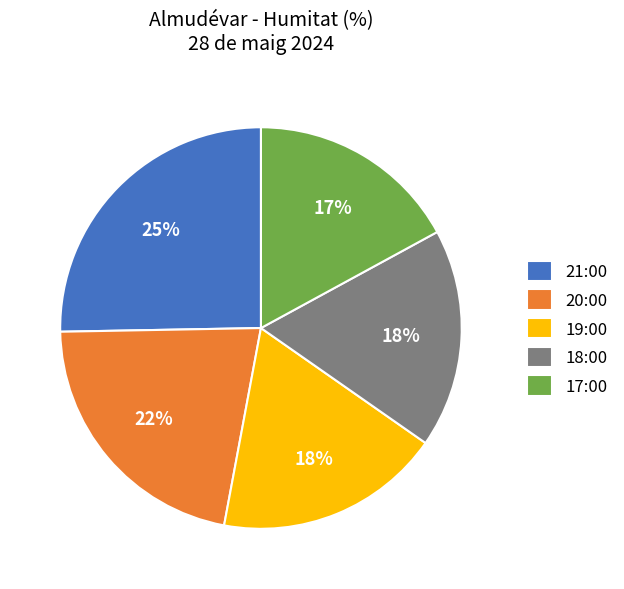

To the nearest percent, what is the average slice percentage?

20%